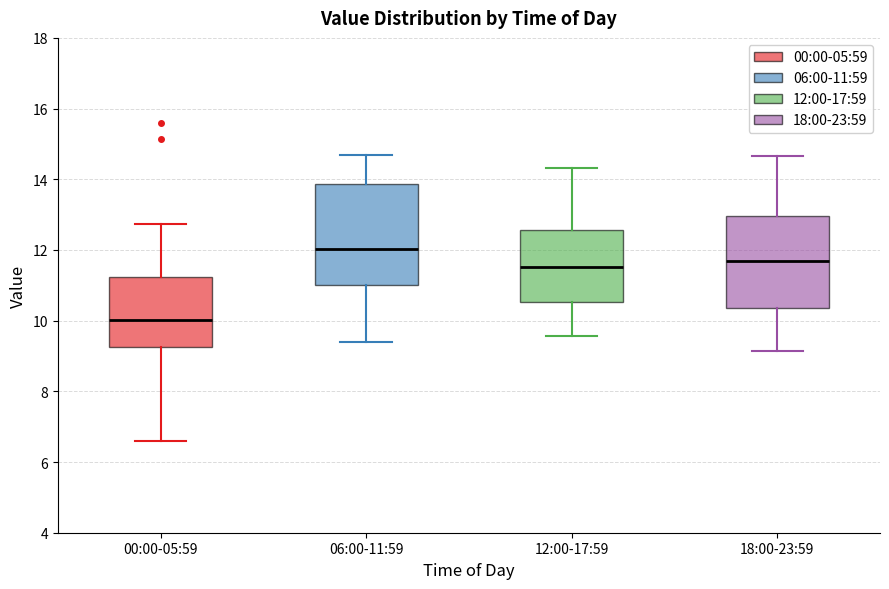

Reading left to right, read every box against the y-axis: the position of its median line, the range the box covers, and the ends of its whiskers. The values are not printed on the chart, so give them approximately, as read against the axis.

00:00-05:59: median 10.0, box 9.2 to 11.2, whiskers 6.6 to 12.8
06:00-11:59: median 12.0, box 11.0 to 13.8, whiskers 9.4 to 14.8
12:00-17:59: median 11.6, box 10.6 to 12.6, whiskers 9.6 to 14.4
18:00-23:59: median 11.8, box 10.4 to 13.0, whiskers 9.2 to 14.6